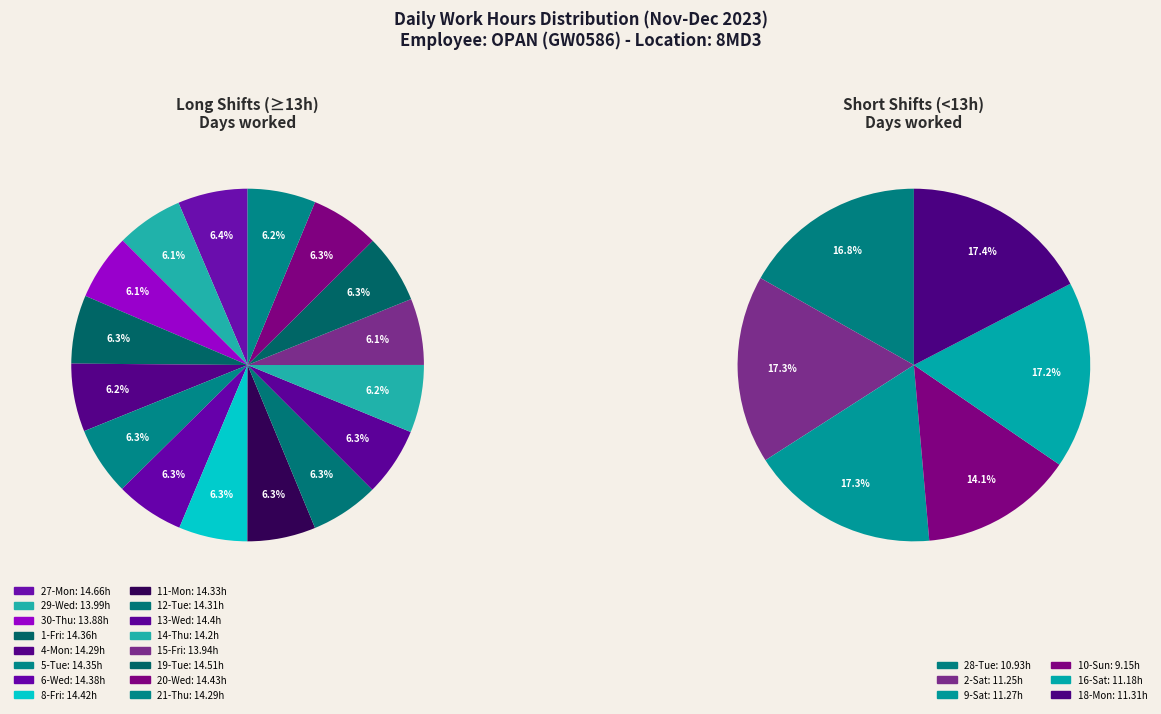

Approximately how many times larger is the value at 20-Wed compared to 4-Mon?

1.0